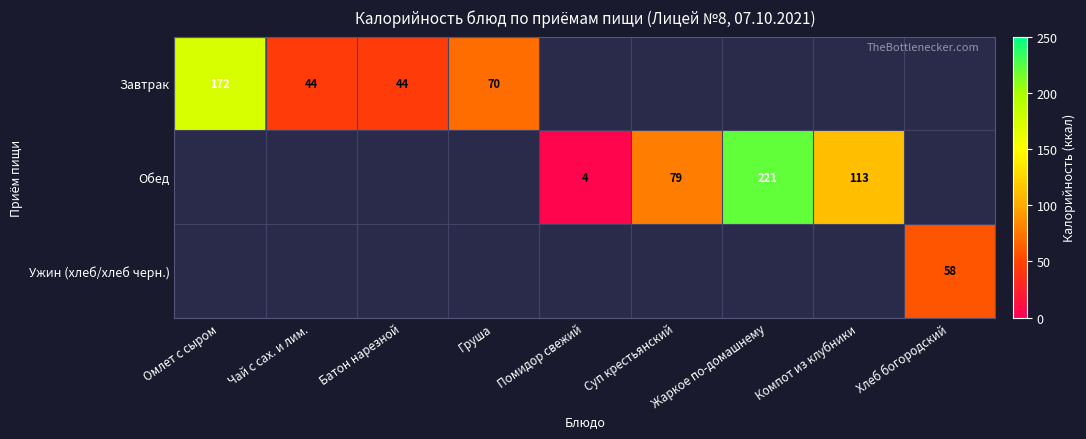

How many distinct data groups are displayed?

3